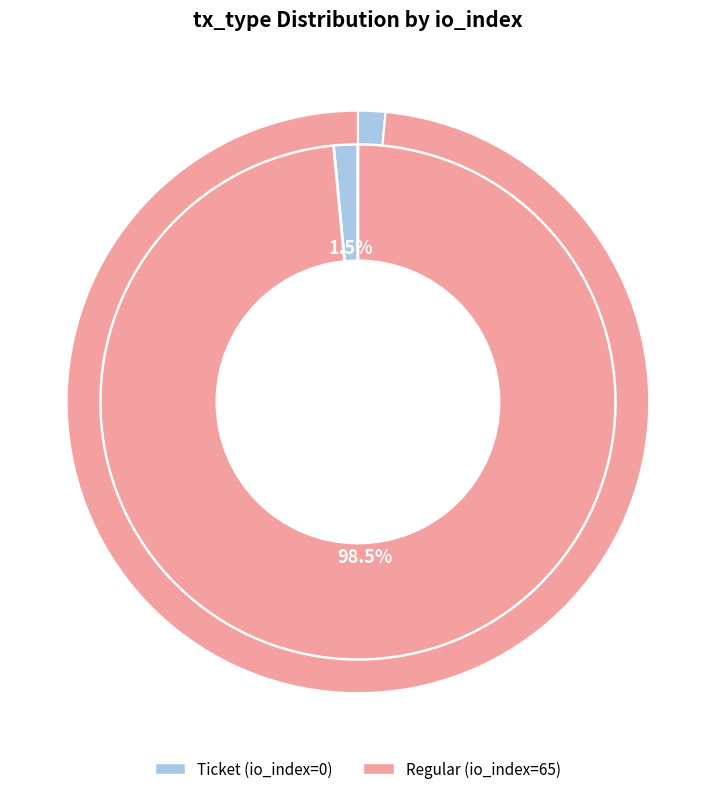

The Regular (io_index=65) slice represents 87% of the pie. True or false?

False